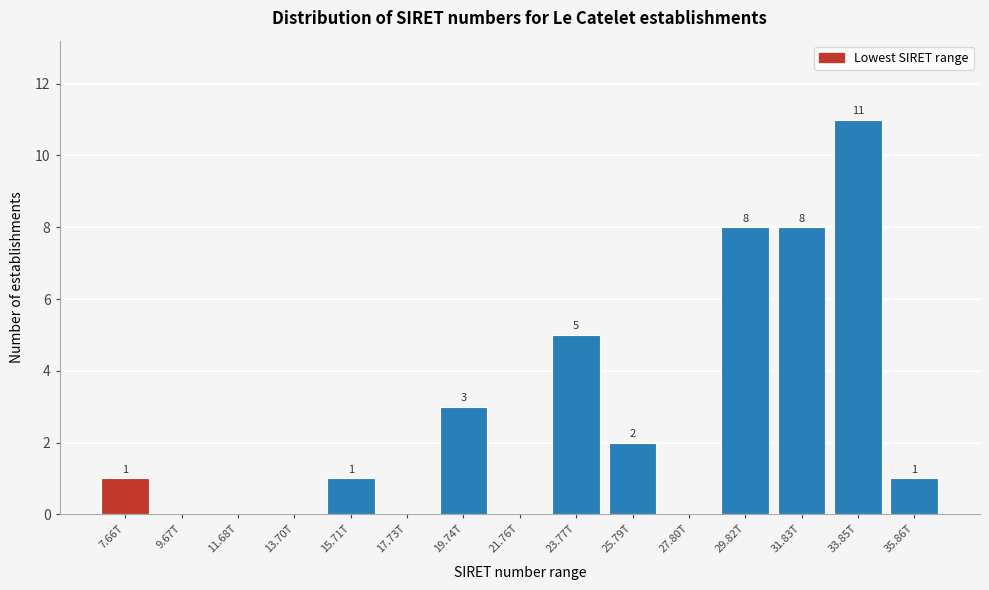

Reading left to right, extract all data points from this chart.

7.66T=1	9.67T=0	11.68T=0	13.70T=0	15.71T=1	17.73T=0	19.74T=3	21.76T=0	23.77T=5	25.79T=2	27.80T=0	29.82T=8	31.83T=8	33.85T=11	35.86T=1